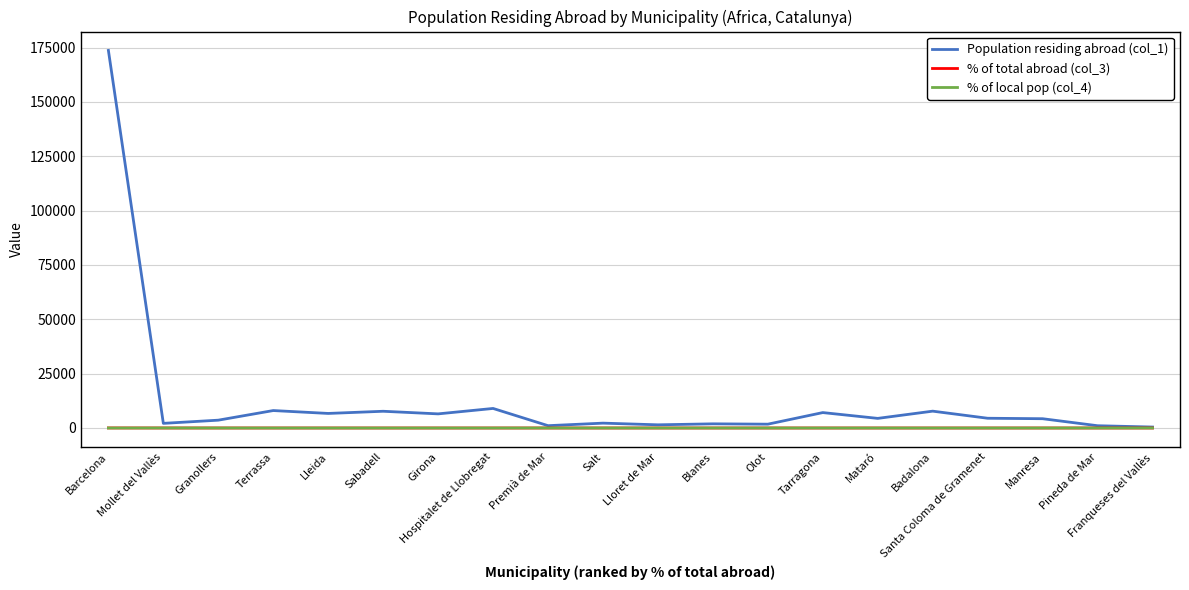

Which series ends up on top after the final intersection of % of total abroad (col_3) and % of local pop (col_4)?

% of local pop (col_4)